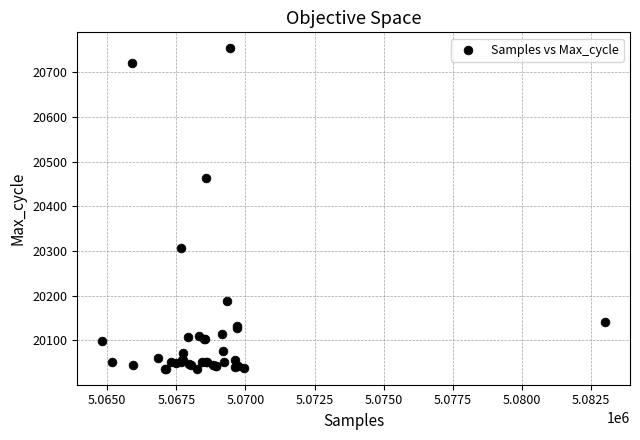

What Y value in the scatter plot is closest to 20395?

20464